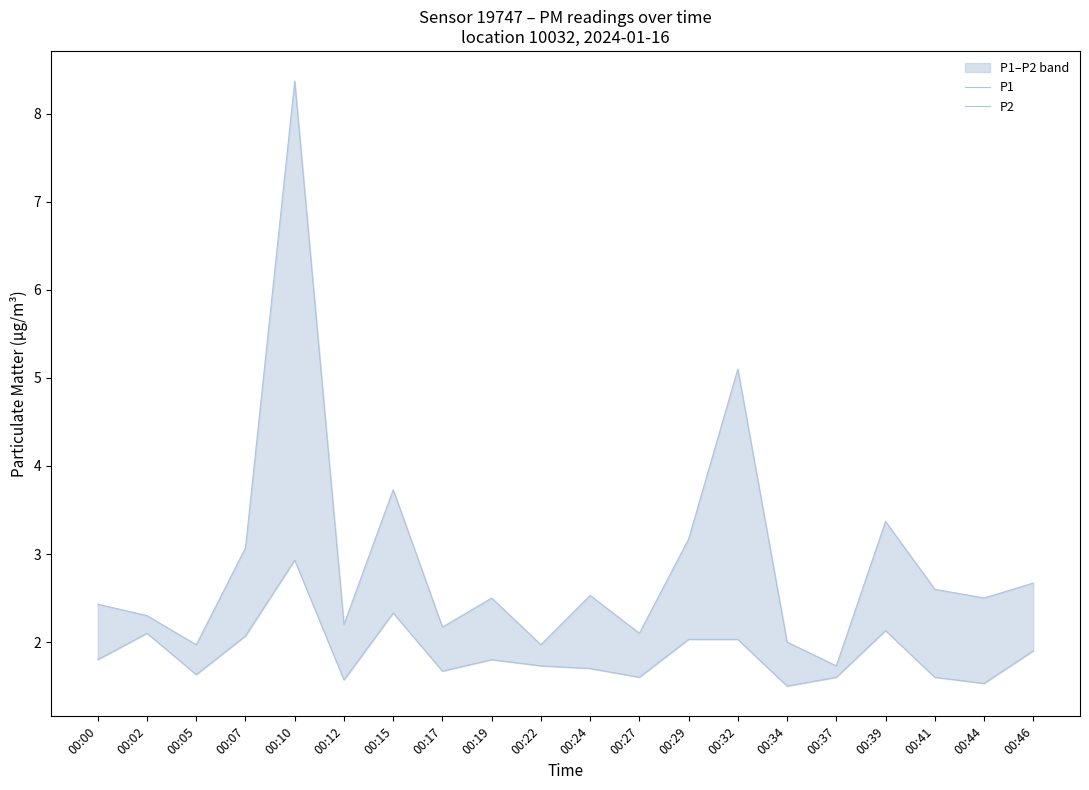

Between 00:19 and 00:44, which series saw the biggest shift?

P2